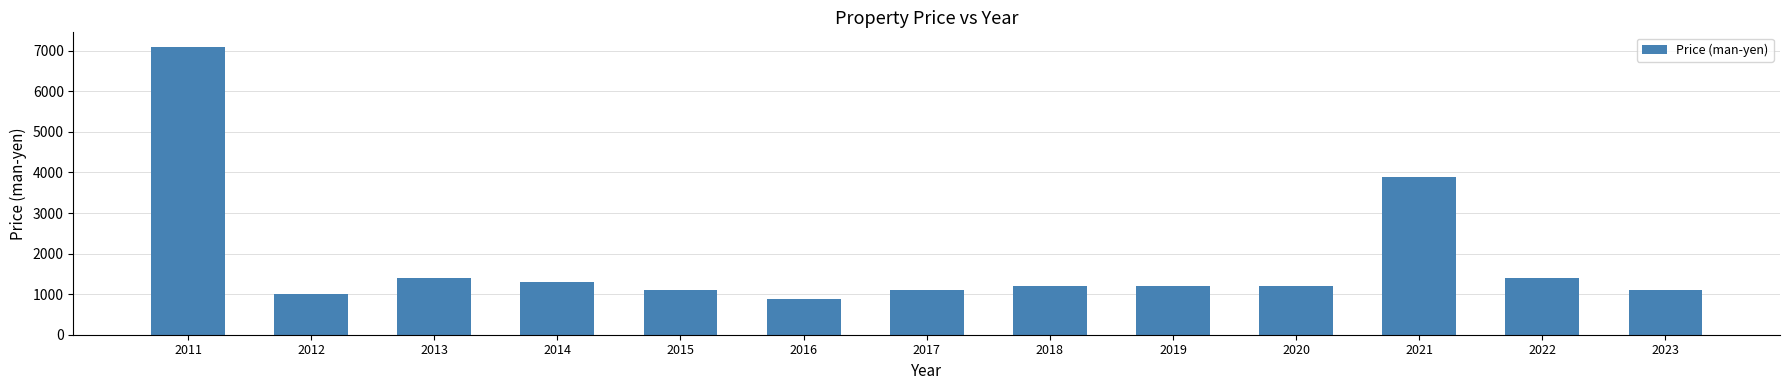

What is the difference between the maximum and minimum values?

6220